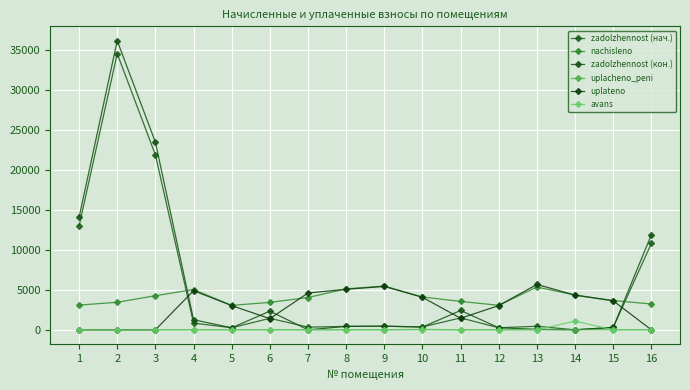

How many data points in uplacheno_peni are above 0?

7